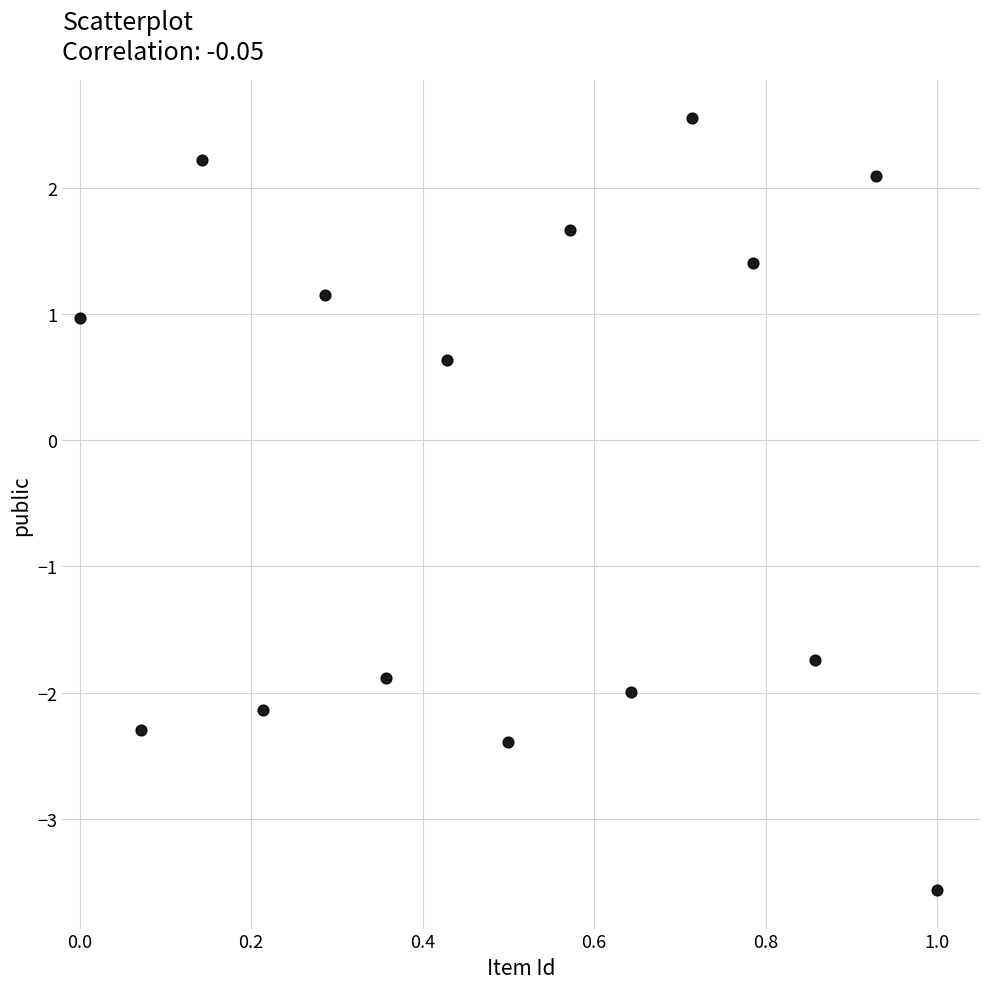

What is the range of X values (max minus min)?

1.0